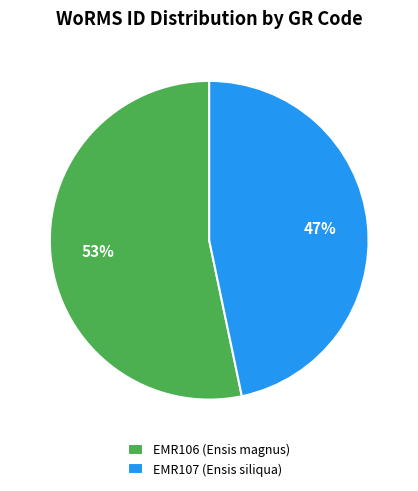

What is the smallest slice in the pie chart?

EMR107 (Ensis siliqua)